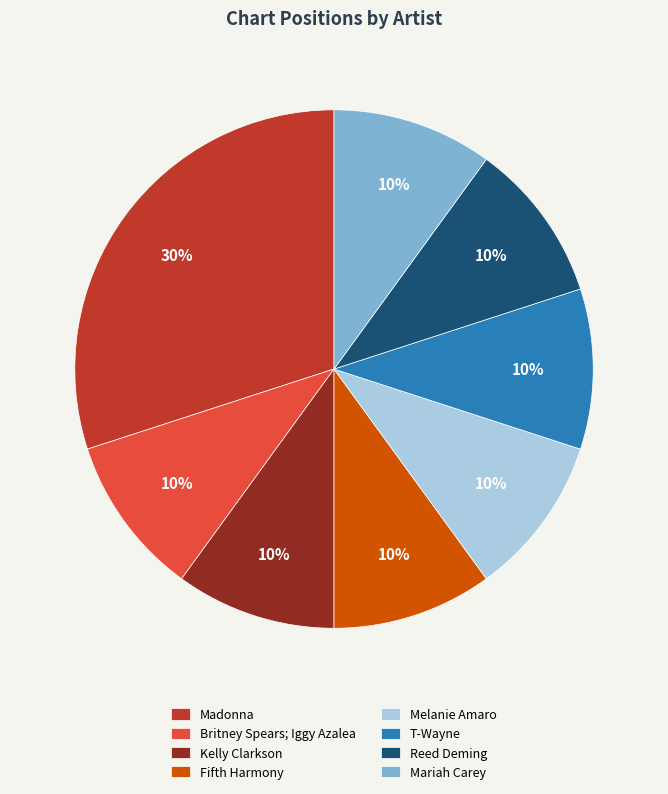

The Melanie Amaro slice represents 1% of the pie. True or false?

False